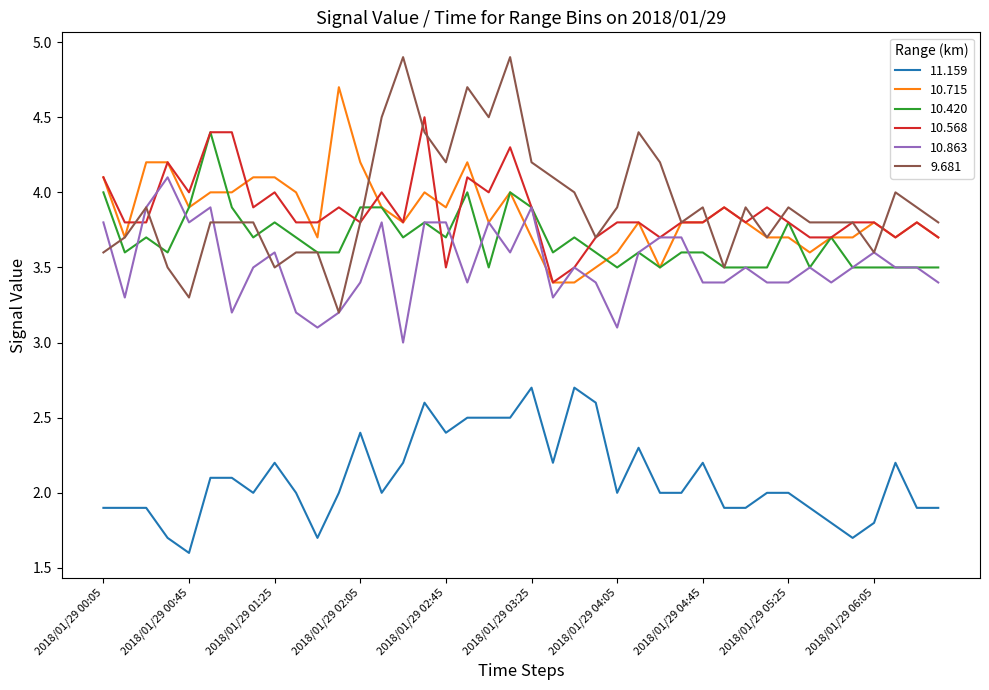

True or false: 9.681 and 10.863 cross at least once.

True